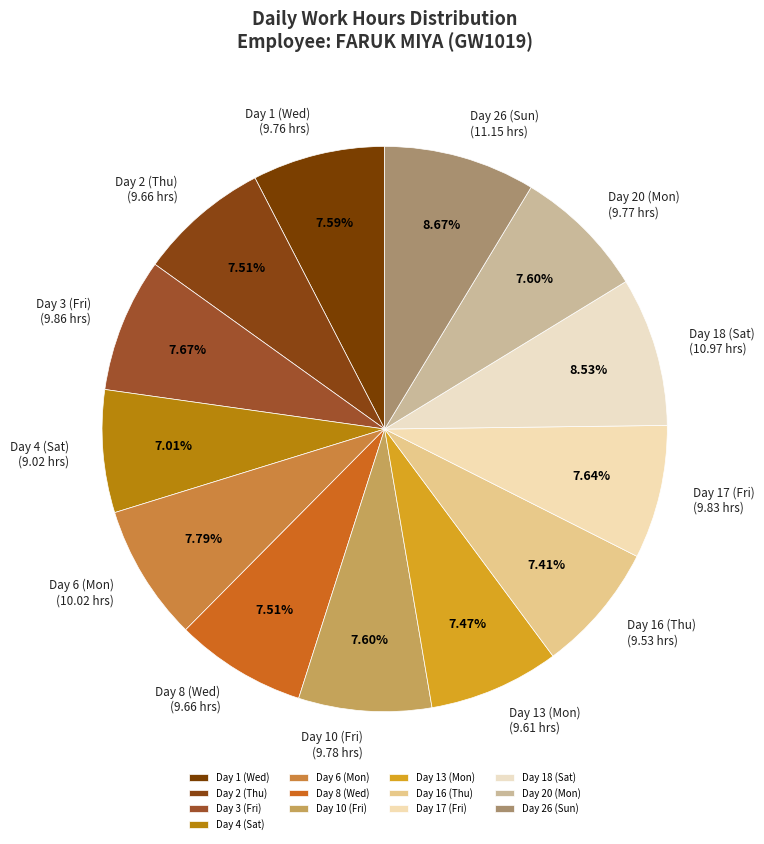

How many slices are in this pie chart?

13